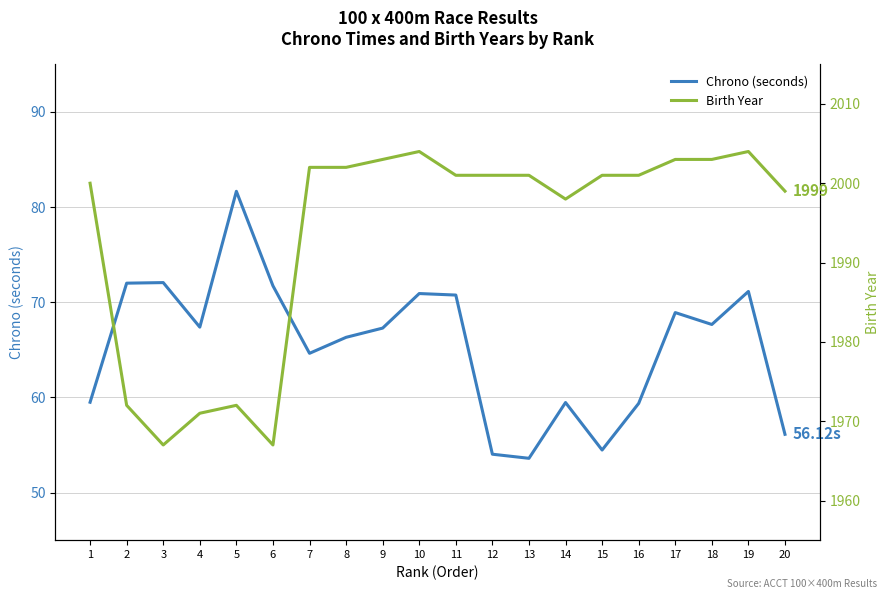

True or false: Birth Year and Chrono (seconds) intersect in this chart.

False